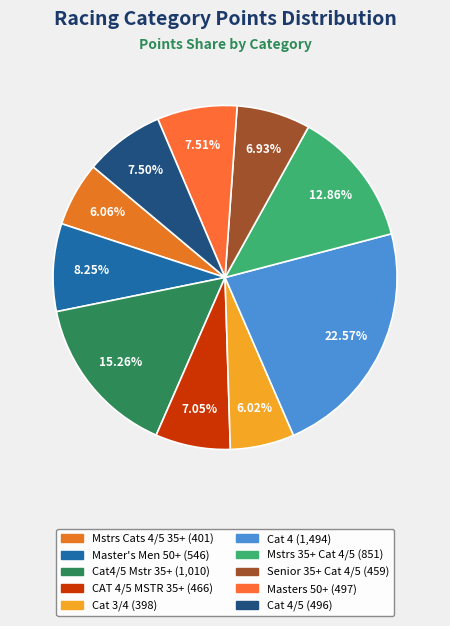

How many slices are in this pie chart?

10